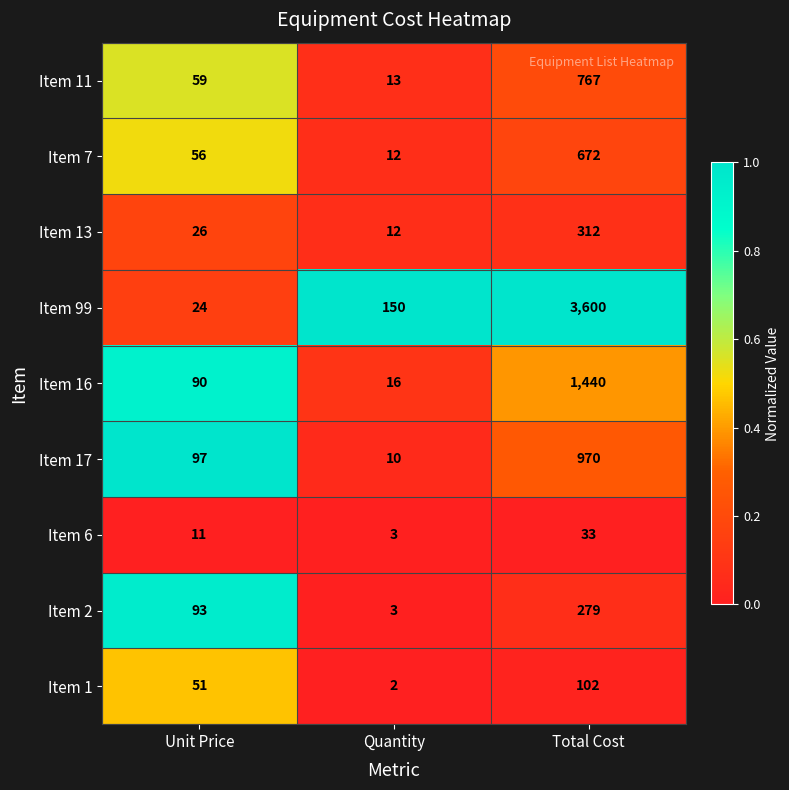

The value of Item 99 at Total Cost is 3600. True or false?

True